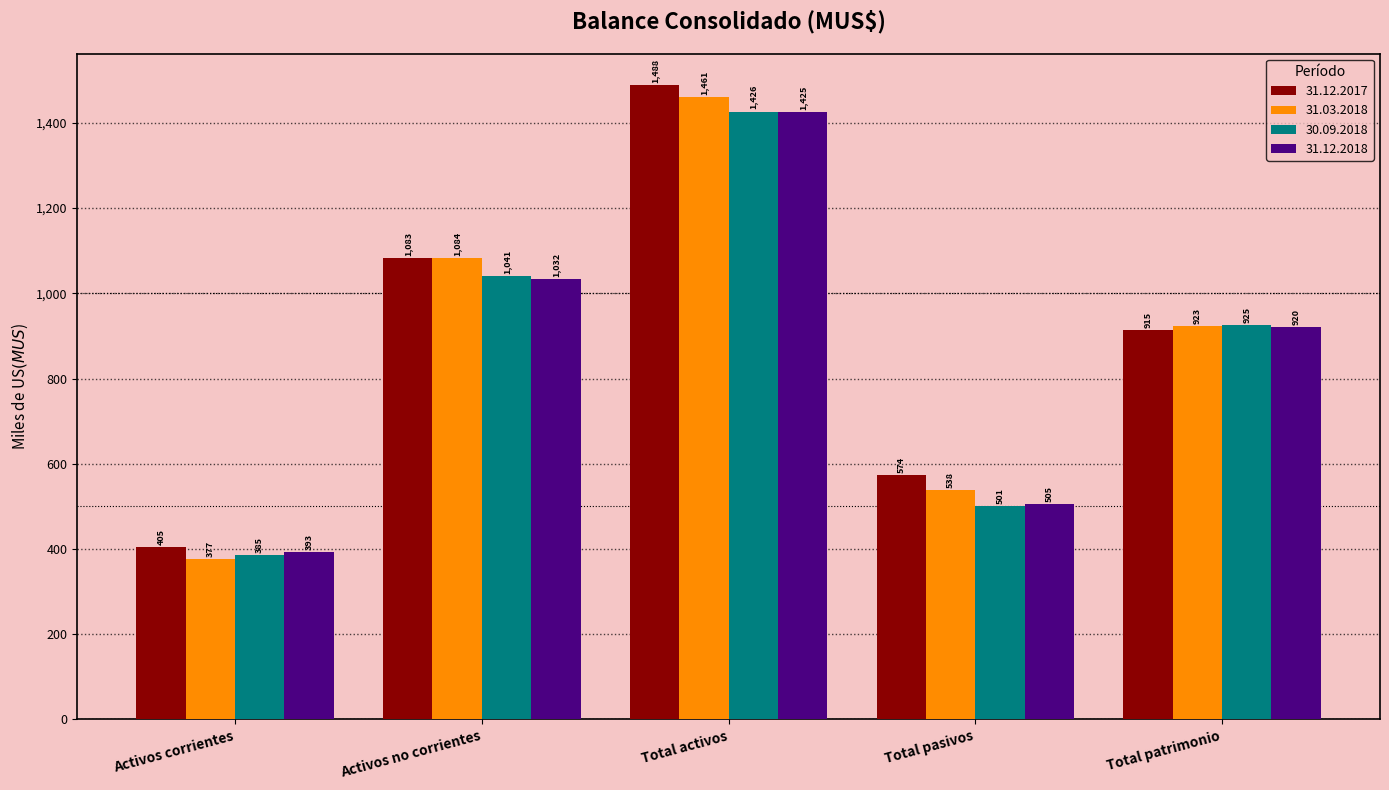

Where is 31.12.2017 nearest to the value 946?

Total patrimonio